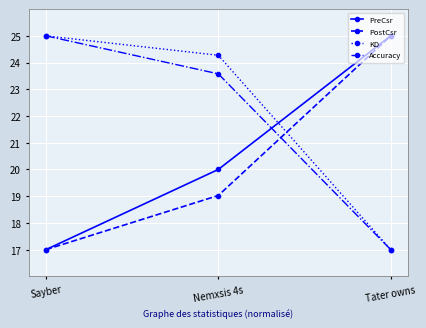

What is the label of the 1st point from the left?

Sayber